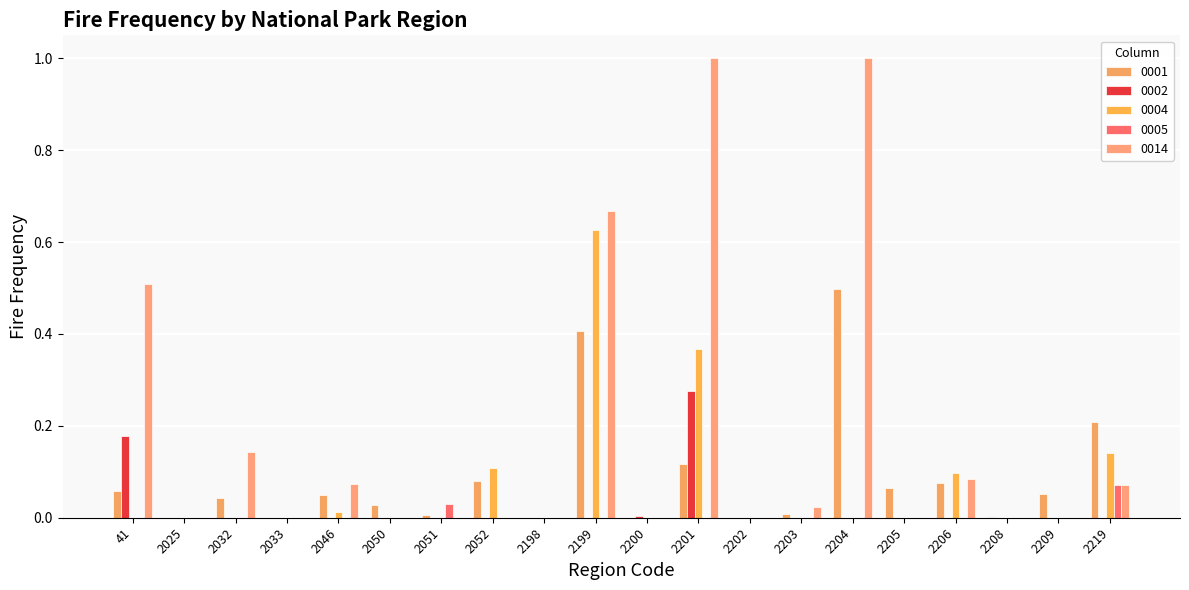

What is the highest value of the 0014 series?

1.0